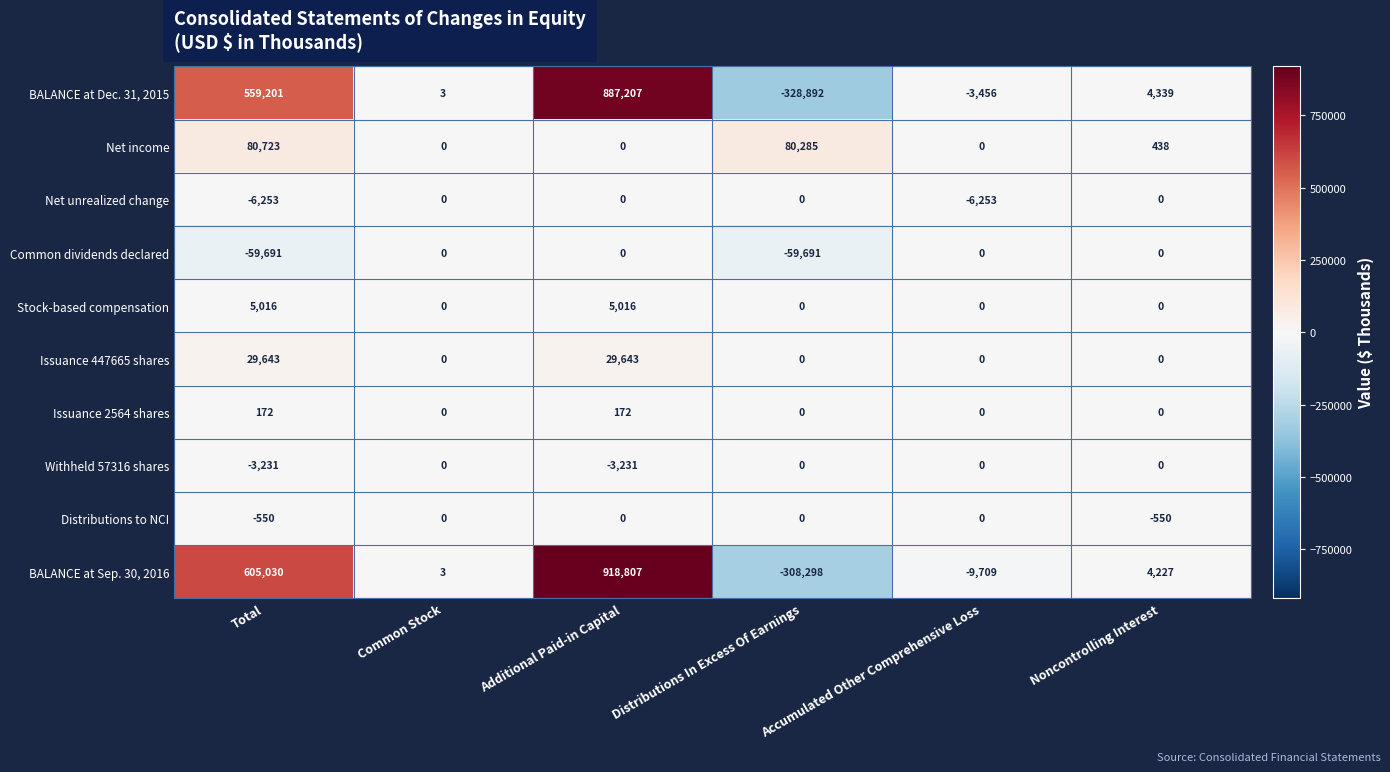

Between Total and Distributions In Excess Of Earnings, which series saw the biggest shift?

BALANCE at Sep. 30, 2016